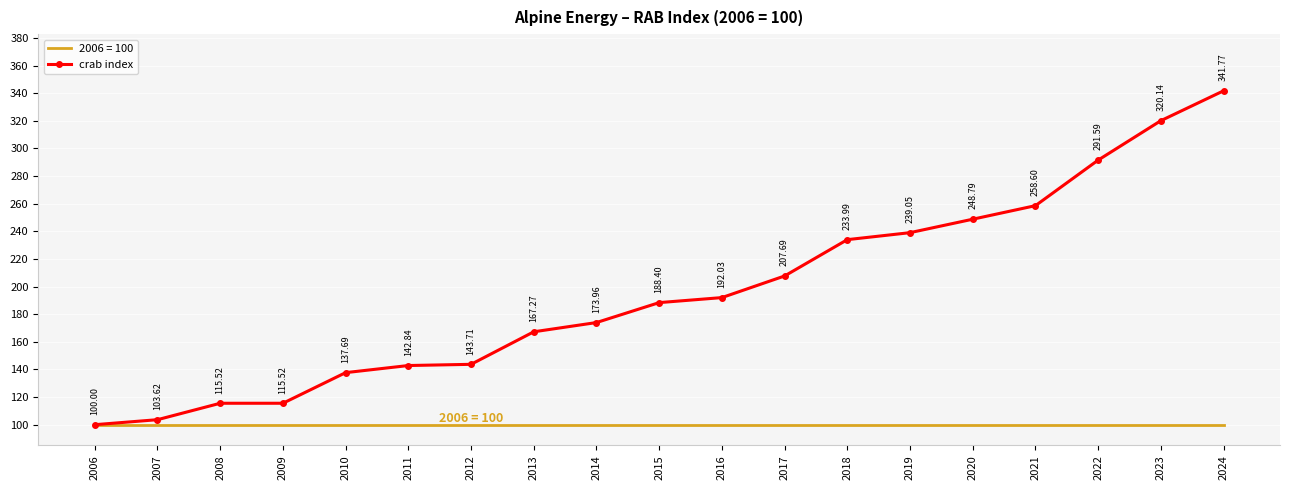

Between 2008 and 2016, which series saw the biggest shift?

crab index